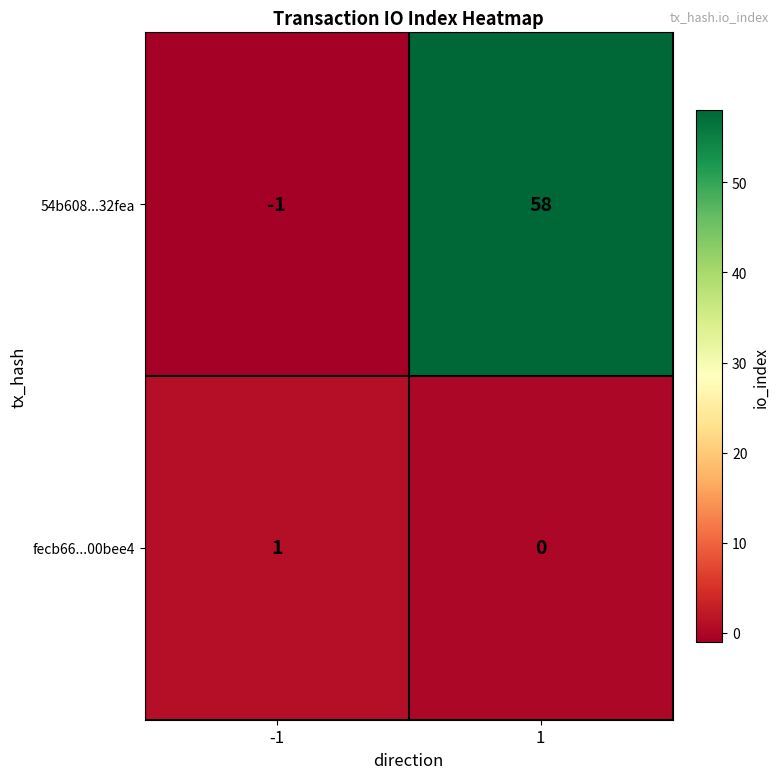

Which series changed the most between -1 and 1?

54b608...32fea